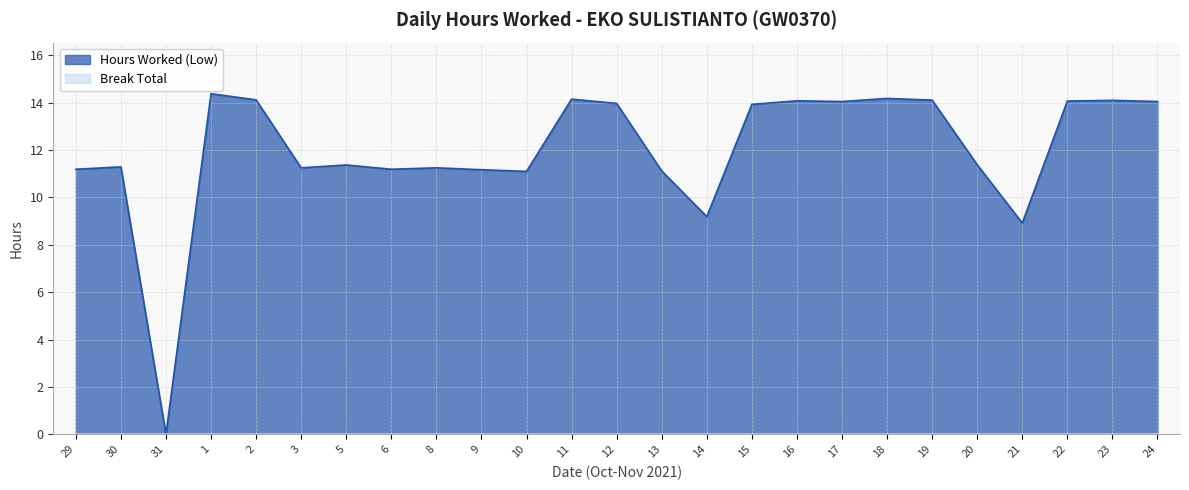

The value at 17 is 24.6. True or false?

False